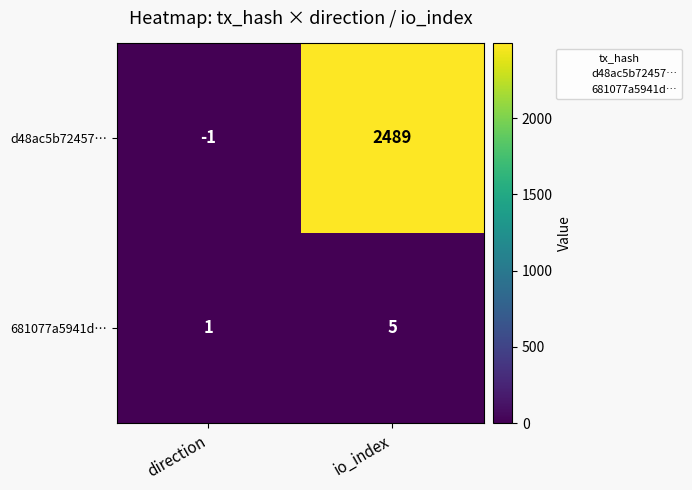

The 681077a5941d… series shows 1 at io_index. True or false?

False